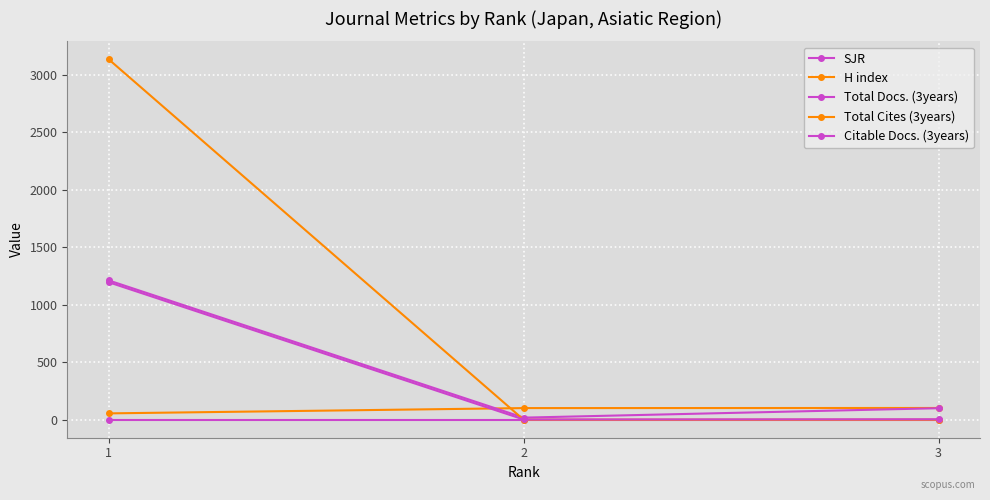

How many distinct data groups are displayed?

5